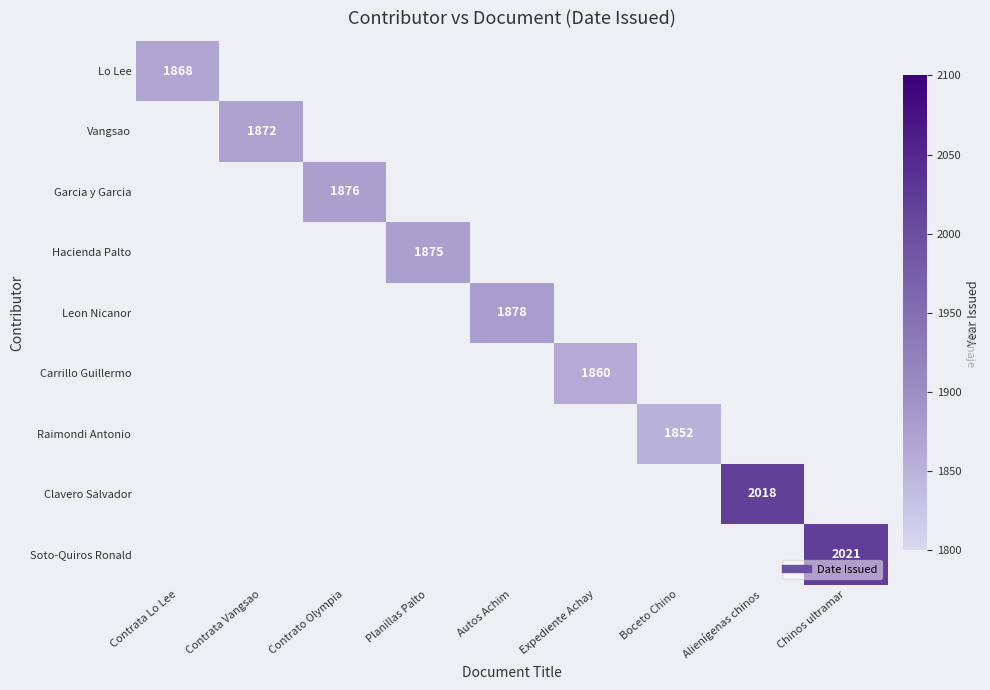

How many series are shown in this chart?

9